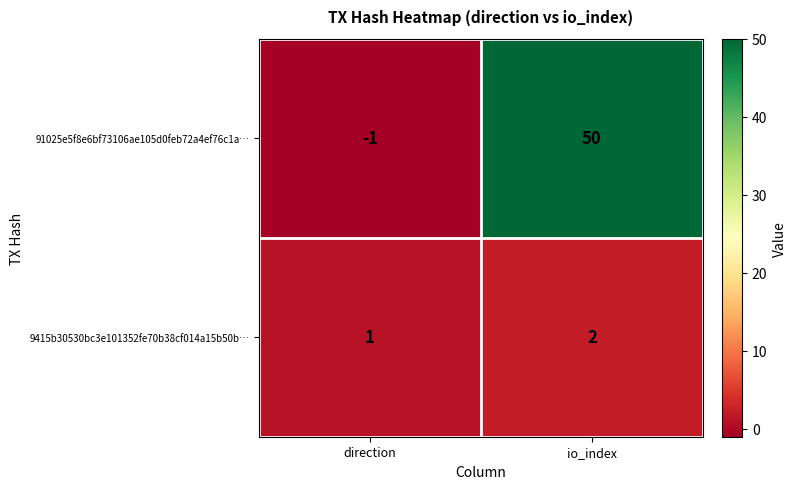

What is the difference between the maximum and minimum values in the 91025e5f8e6bf73106ae105d0feb72a4ef76c1a… series?

51